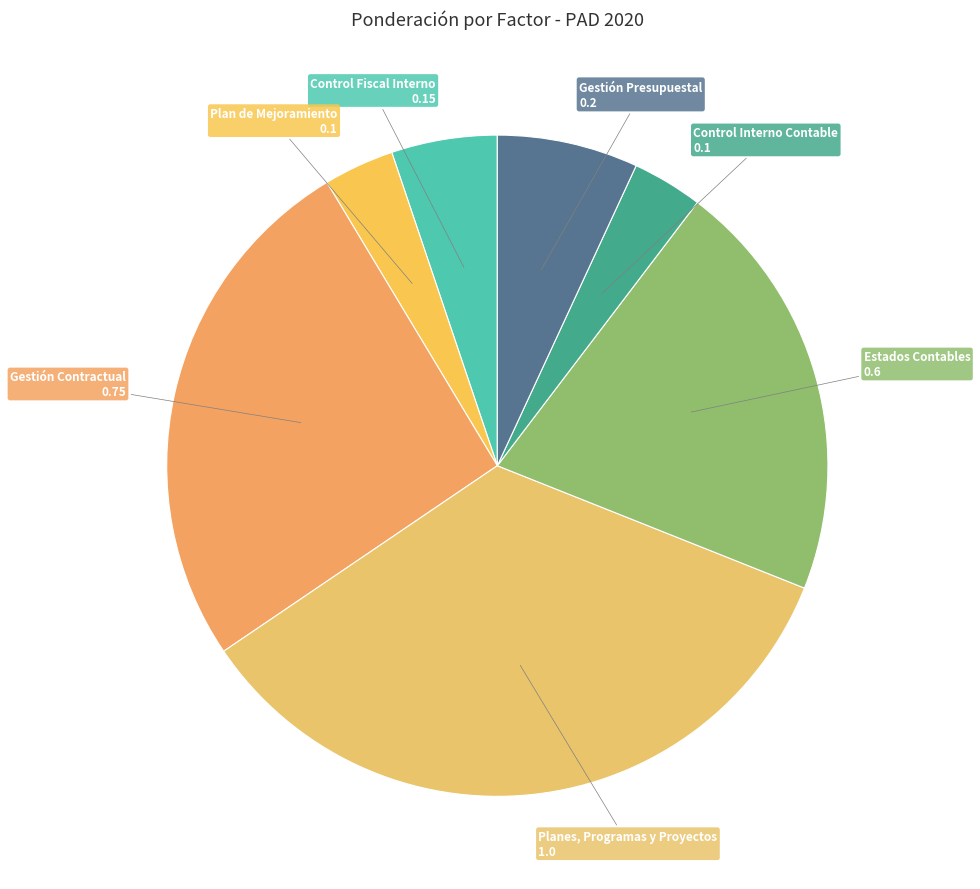

Which slice is the smallest?

Plan de Mejoramiento